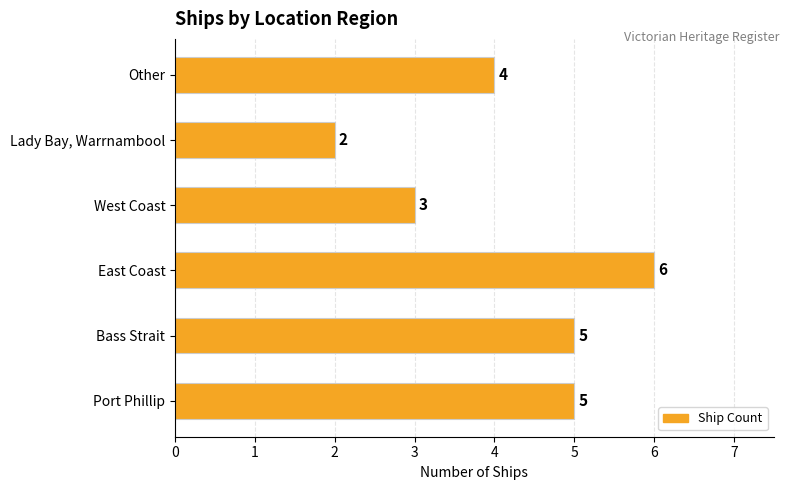

What is the greatest value displayed?

6